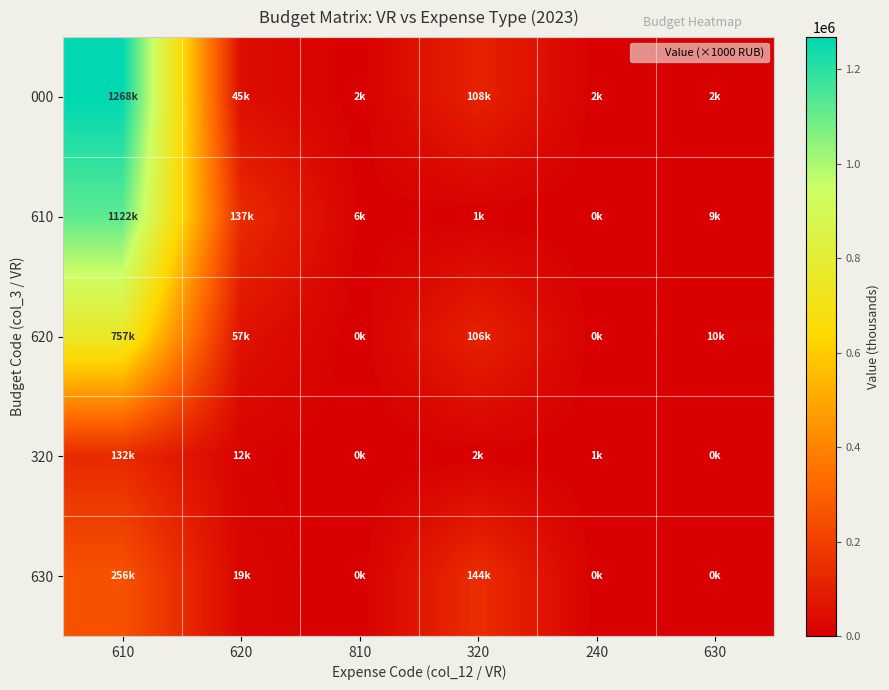

Reading right to left, list all the values displayed in this chart.

000: 630=1688.4	240=1622.5	320=108131.9	810=1582.0	620=44718.7	610=1267945.1
610: 630=8655.1	240=0.0	320=540.0	810=6263.6	620=137038.2	610=1122433.2
620: 630=10024.2	240=0.0	320=106070.8	810=0.0	620=56611.8	610=757404.5
320: 630=0.0	240=1099.5	320=1577.8	810=0.0	620=12343.0	610=132077.5
630: 630=0.0	240=0.0	320=144420.4	810=0.0	620=19487.9	610=255807.3